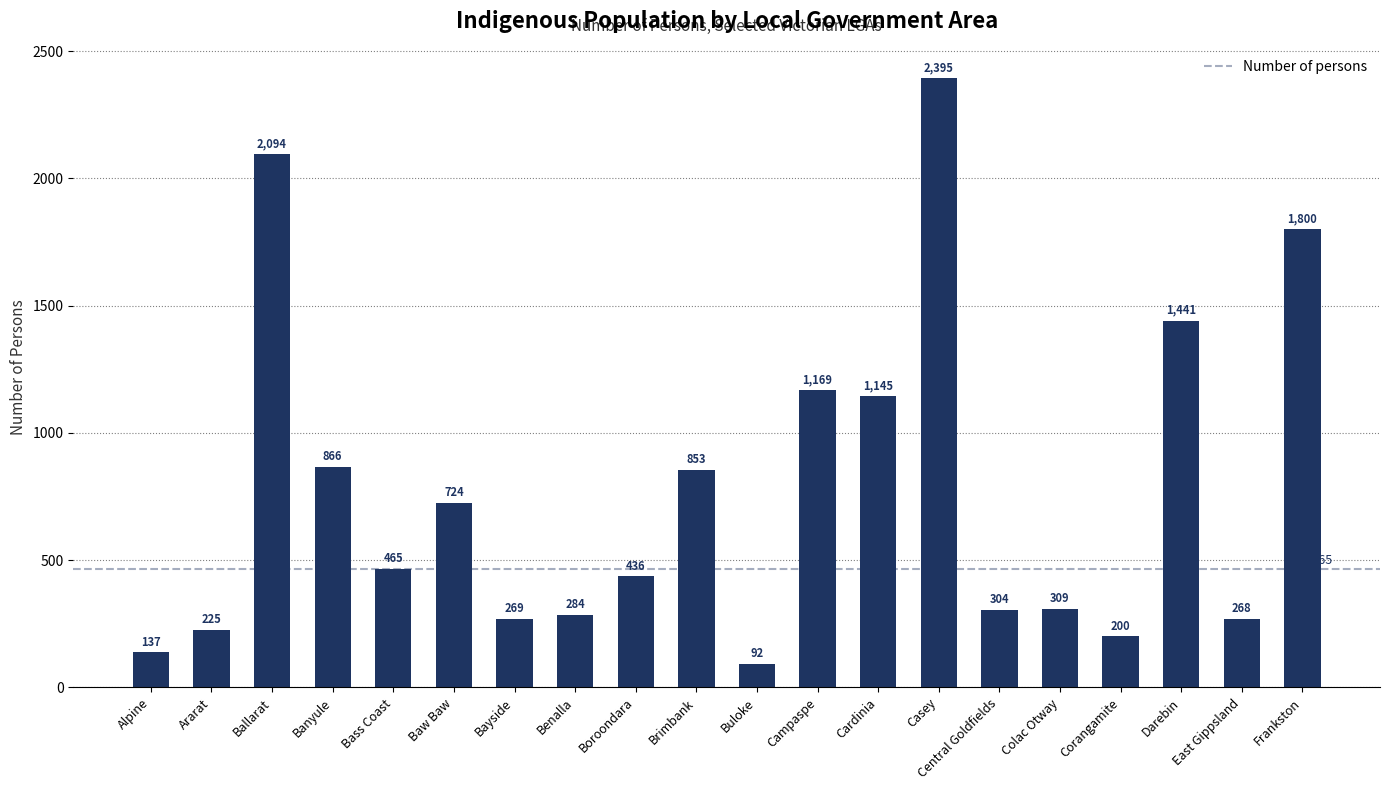

What is the label of the 5th bar from the right?

Colac Otway